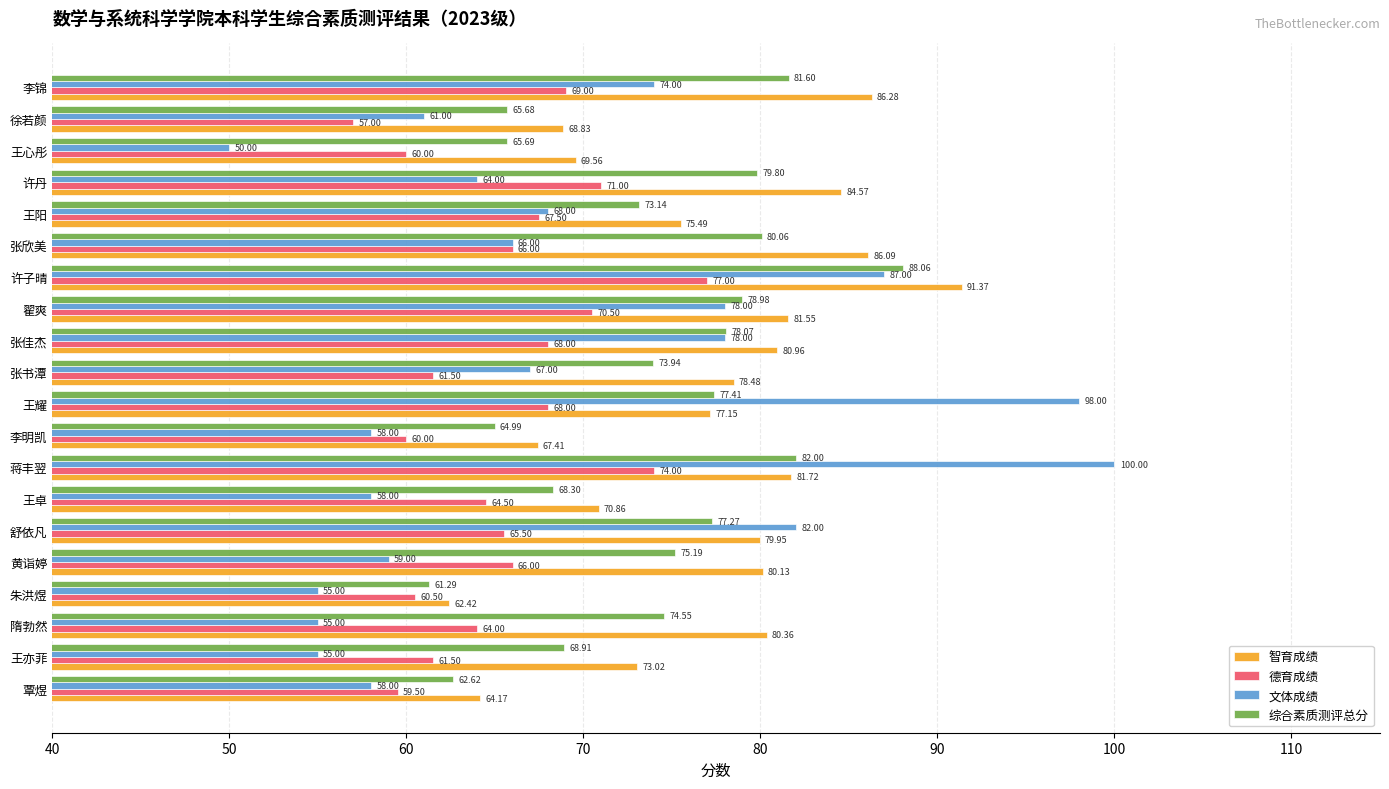

Which series has the largest total across all categories?

智育成绩